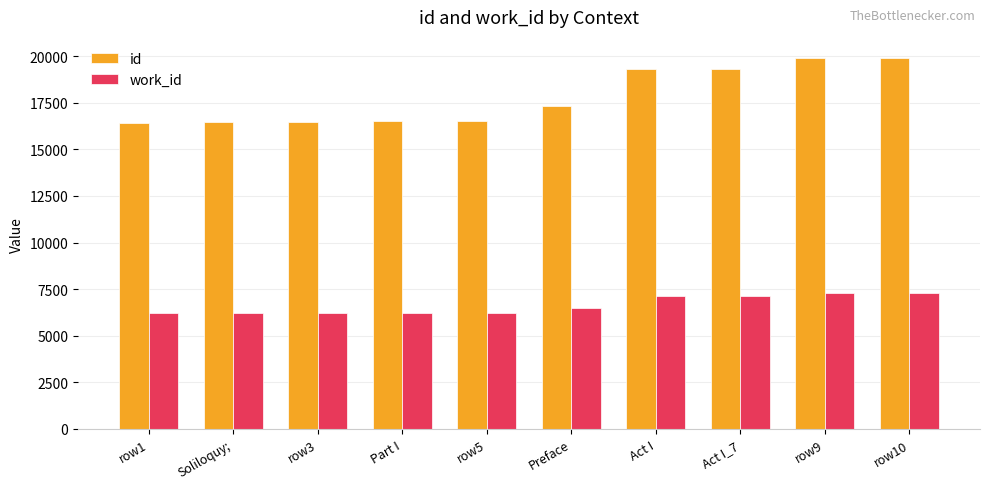

Is the value of work_id at Preface greater than the value of id at row3?

No